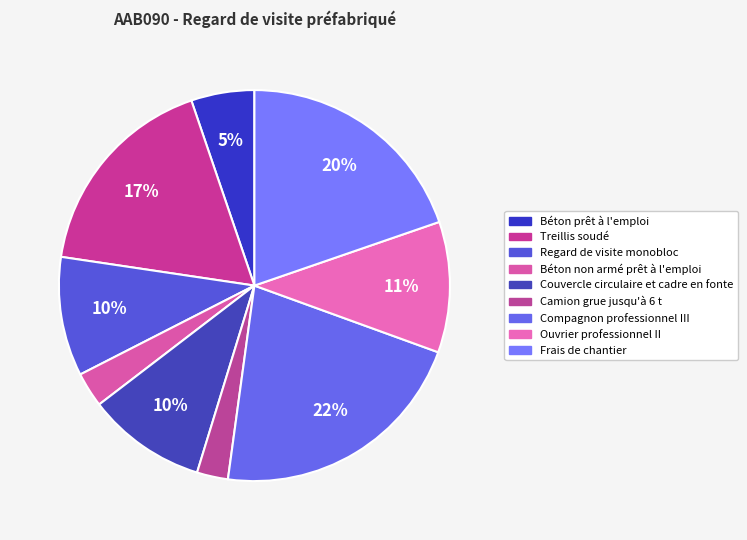

Is Camion grue jusqu'à 6 t the majority of the pie?

No